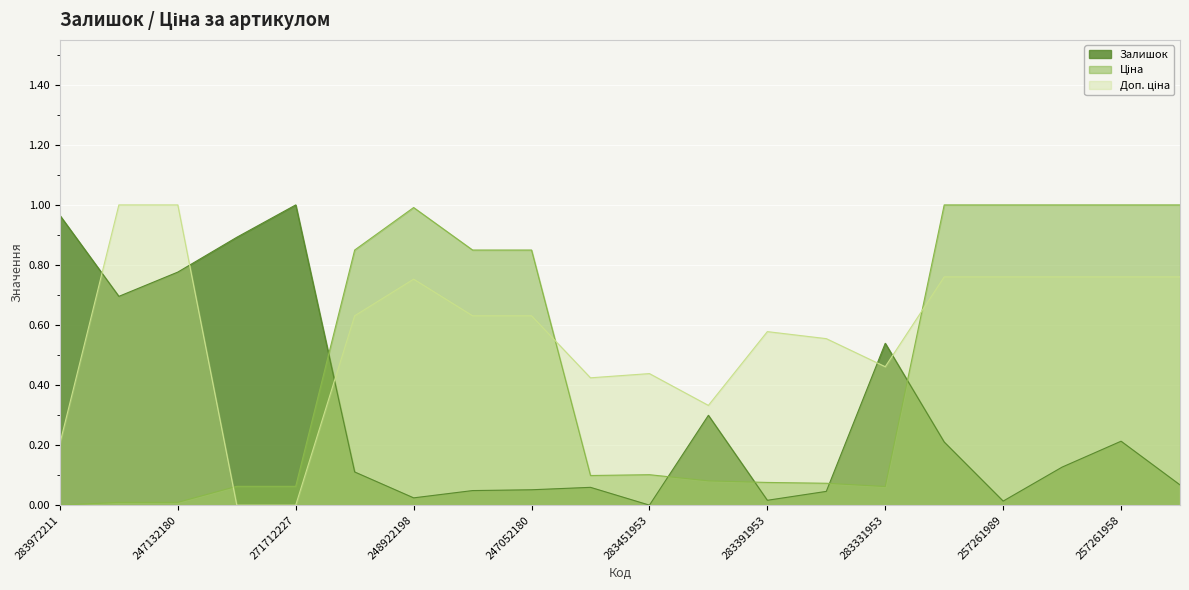

What is the average value of the Ціна series?

0.5